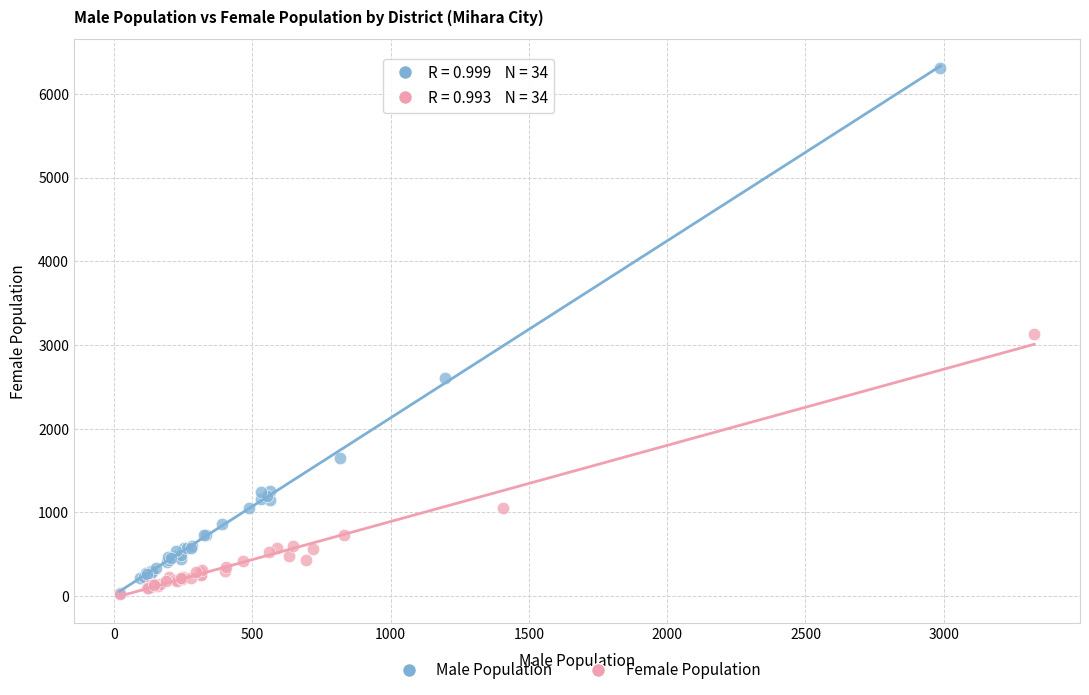

Which series contains the highest Y value?

Male Population